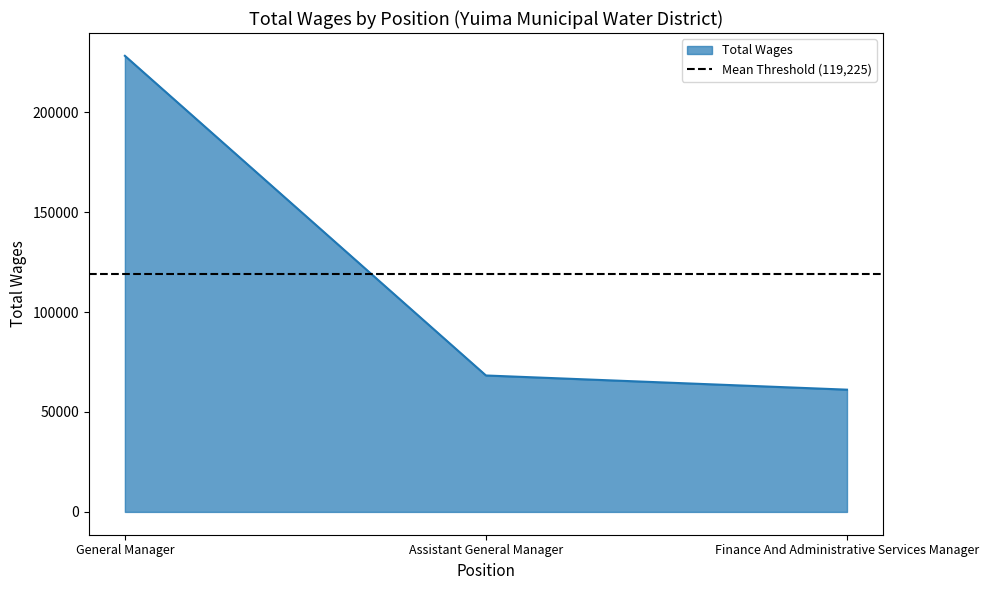

Reading right to left, extract all data points from this chart.

61174	68275	228227